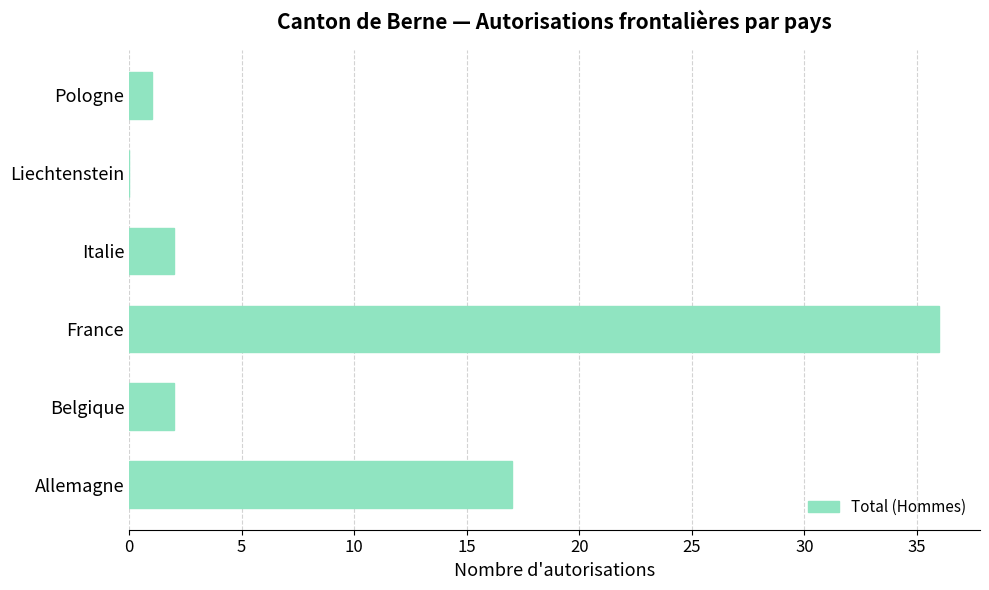

The value at Liechtenstein is -22. True or false?

False